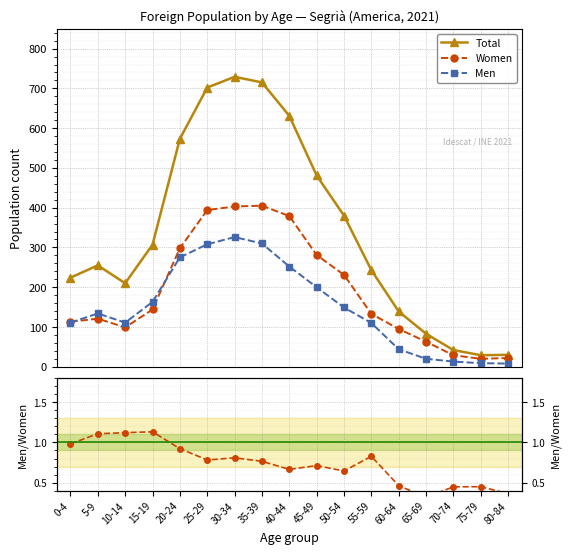

How many lines are shown in the chart?

4